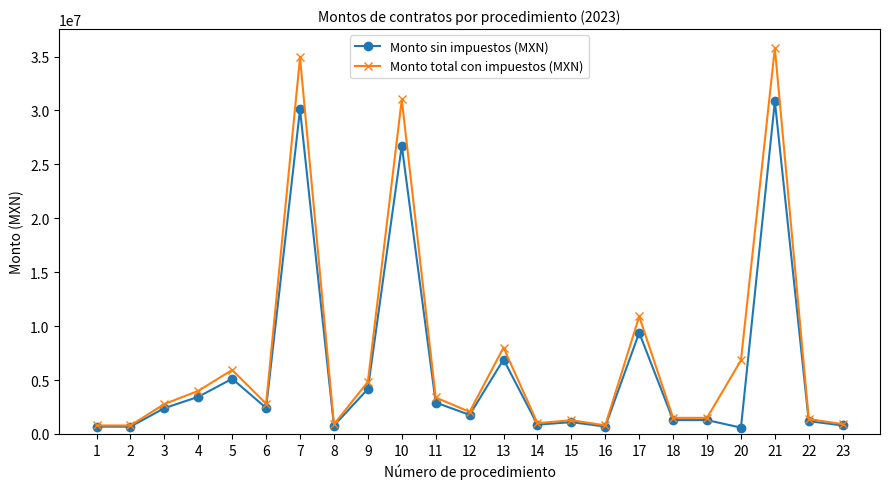

What is the total value across all series at 12?

3818282.6